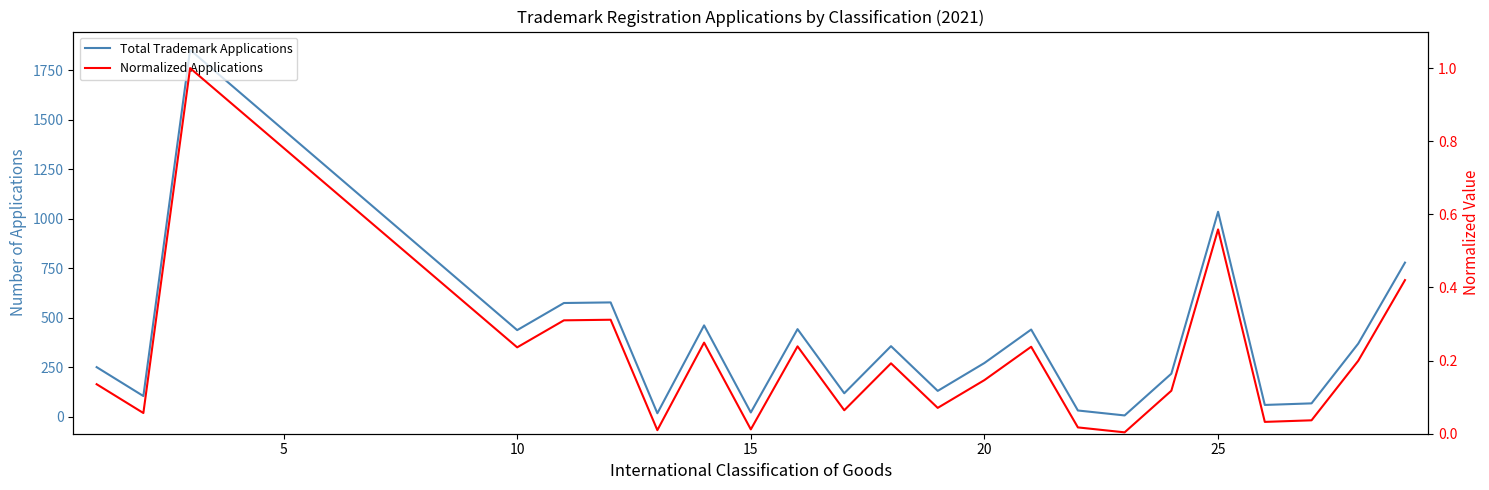

What is the maximum value shown in the chart?

1854.0